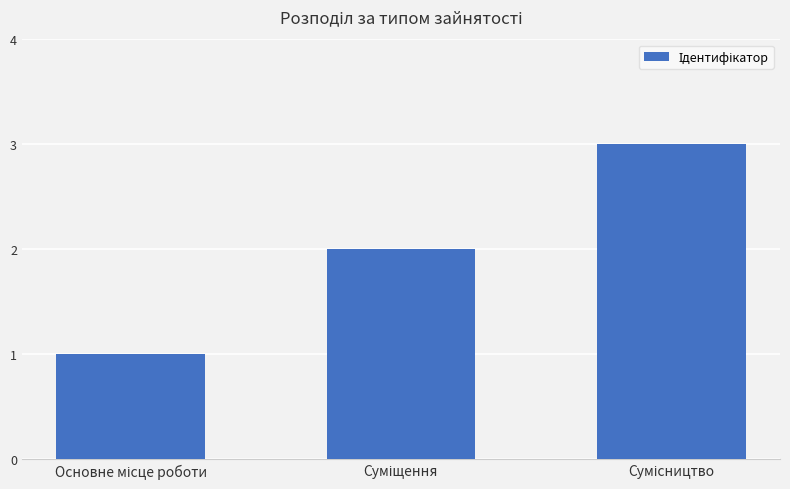

What is the greatest value displayed?

3